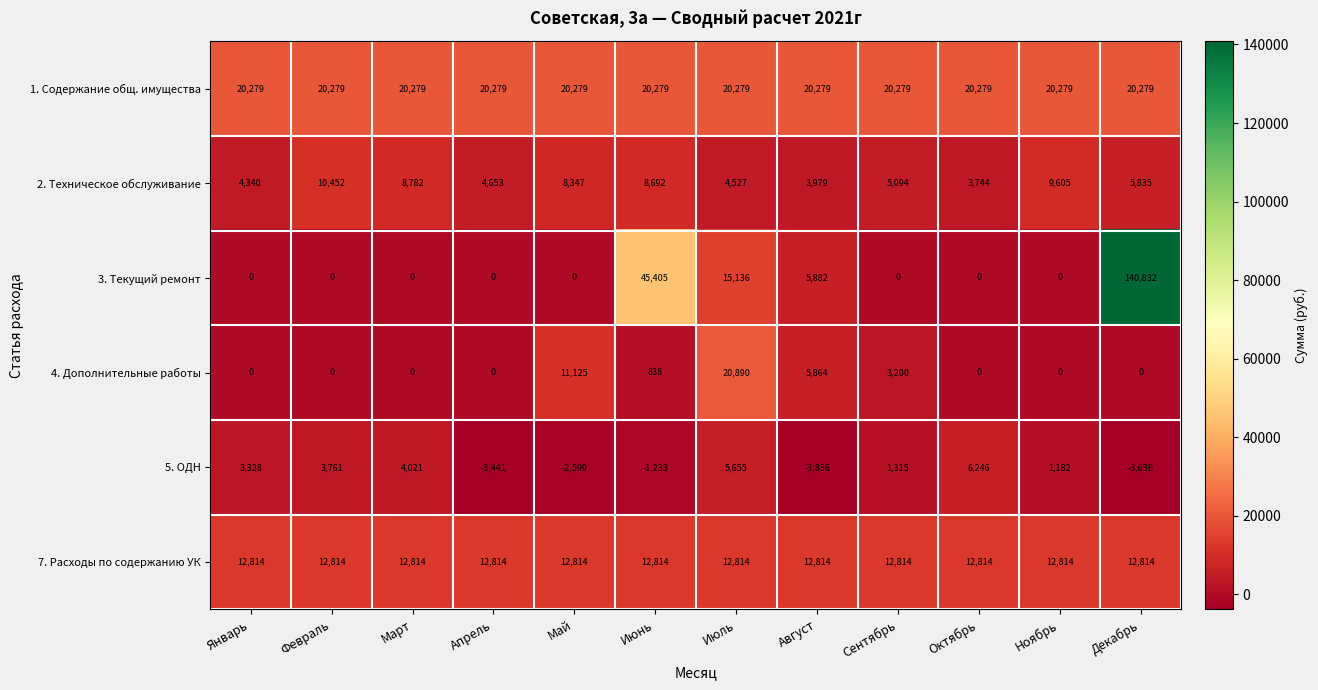

At how many categories does at least one series exceed 44988?

2